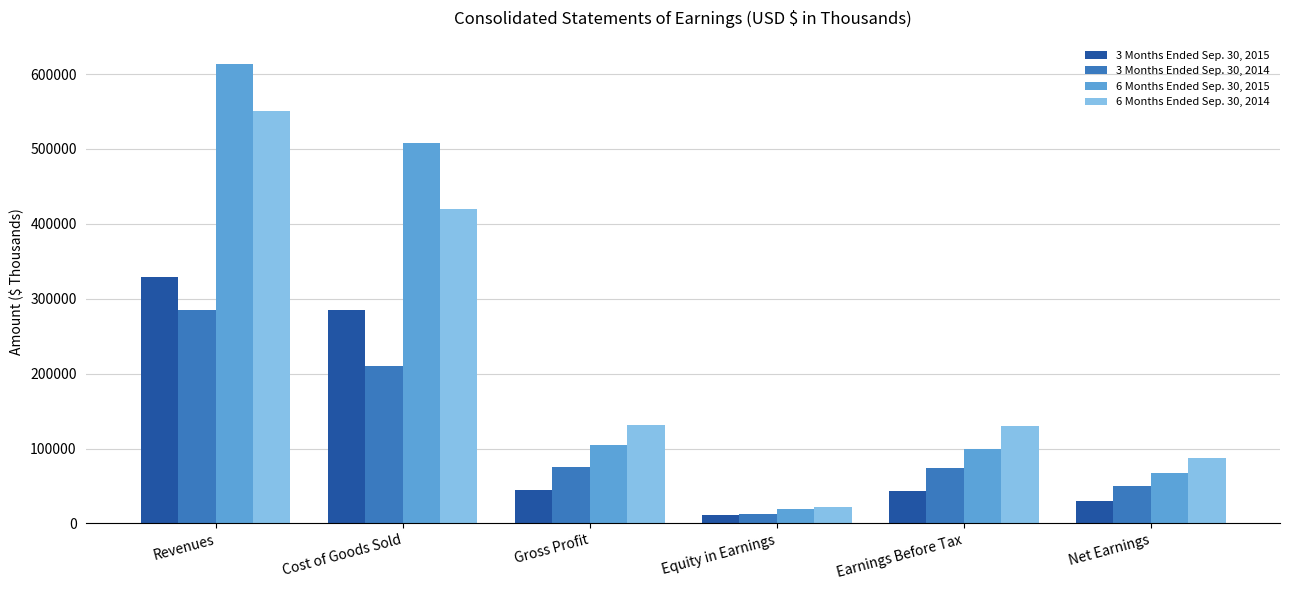

How many data points in 6 Months Ended Sep. 30, 2015 are less than 105391?

3